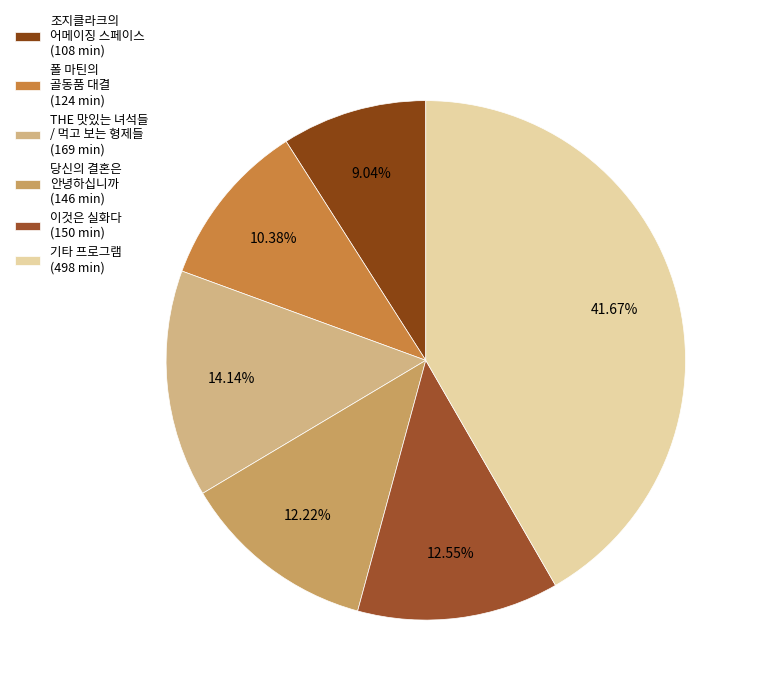

How many slices are in this pie chart?

6